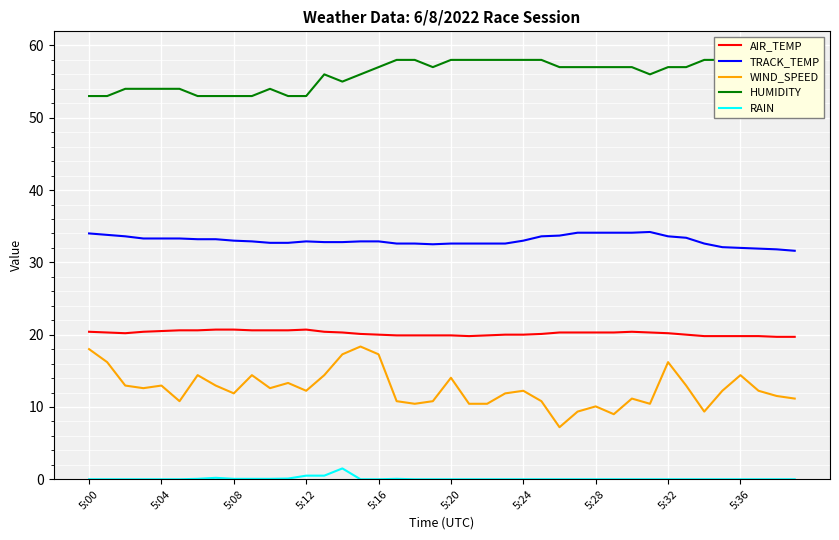

Is the value of RAIN at 5:24 greater than the value of WIND_SPEED at 5:28?

No